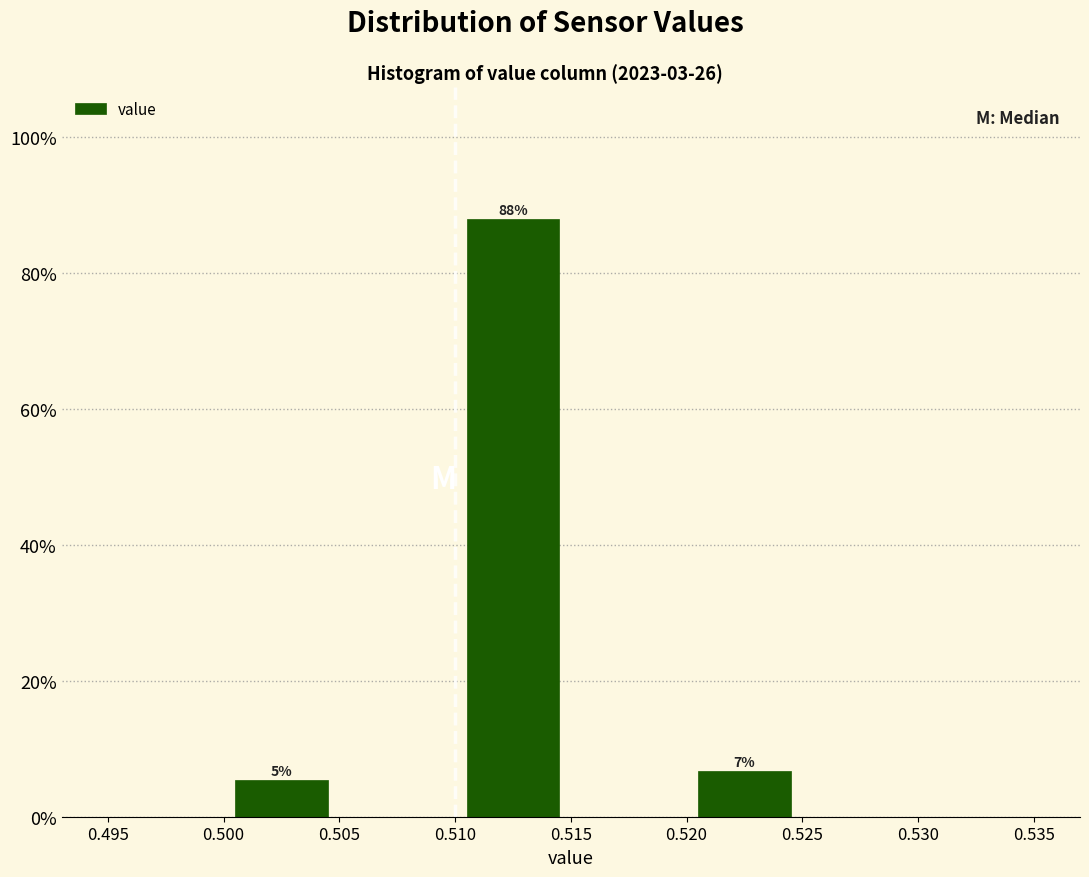

Which range on the x-axis has the tallest bar?

0.510 to 0.515